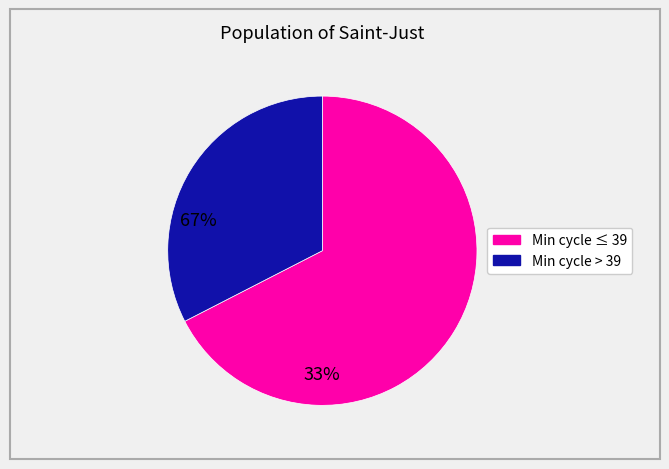

Count the number of slices in the pie.

2